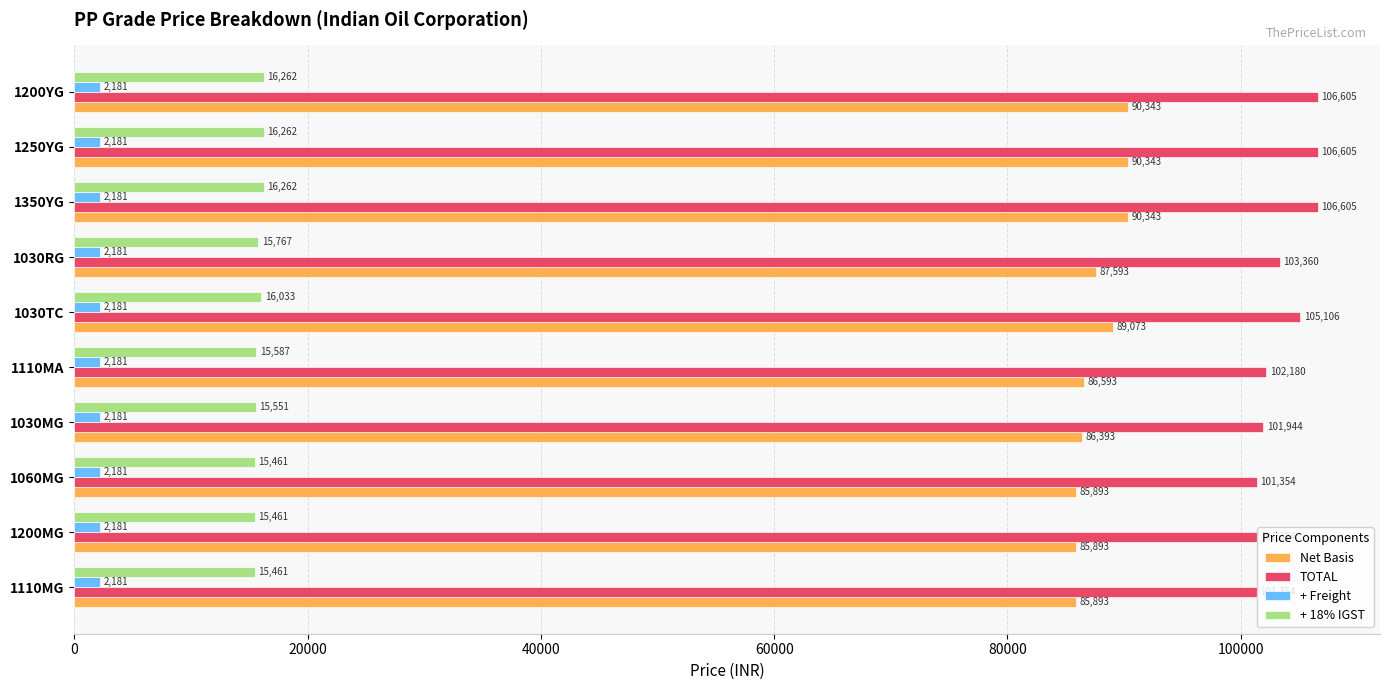

The value of Net Basis at 1200YG is 18273.0. True or false?

False